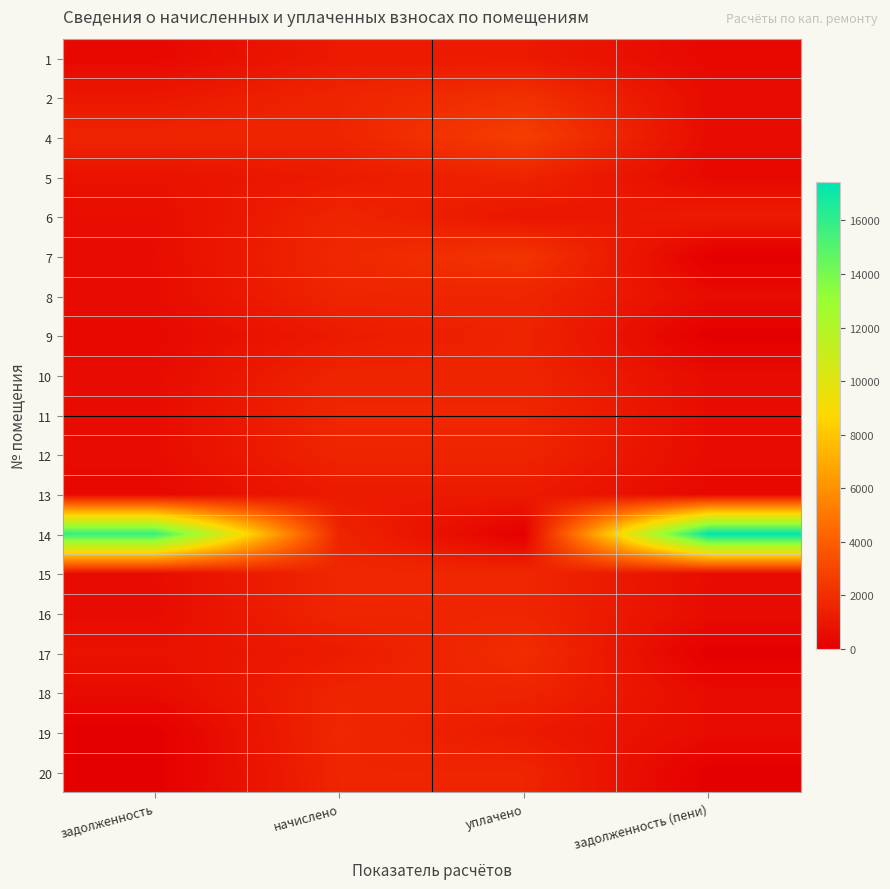

How many data points does each series have?

4